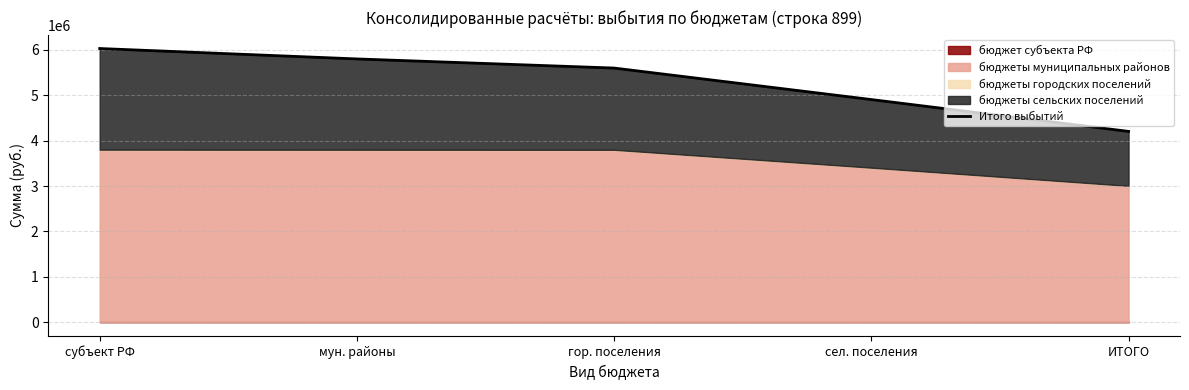

The value at сел. поселения is 8793458.8. True or false?

False